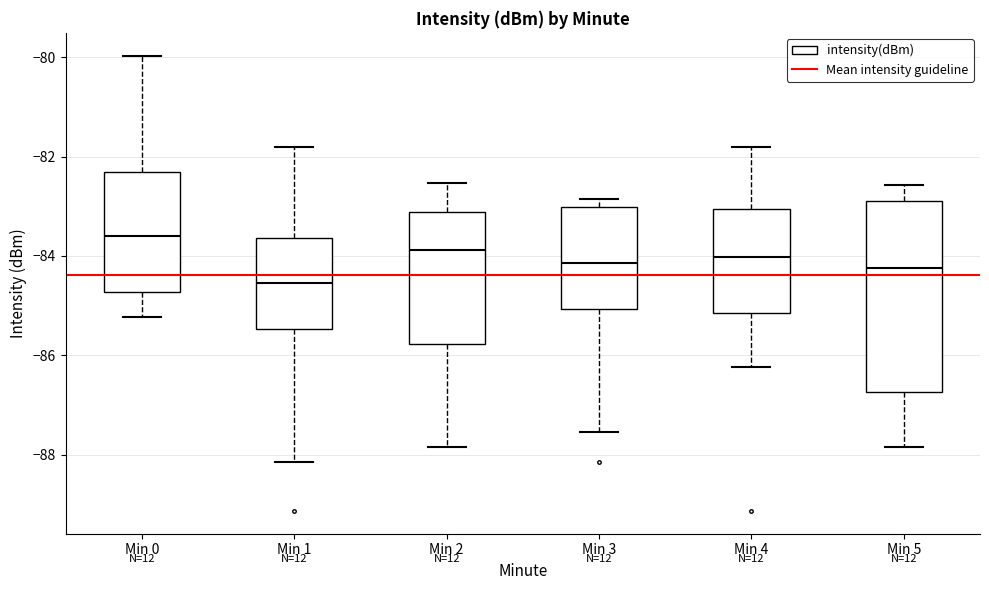

Where does the upper whisker of the box for Min 5 end on the y-axis? The values are not printed on the chart, so give them approximately, as read against the axis.

-82.6